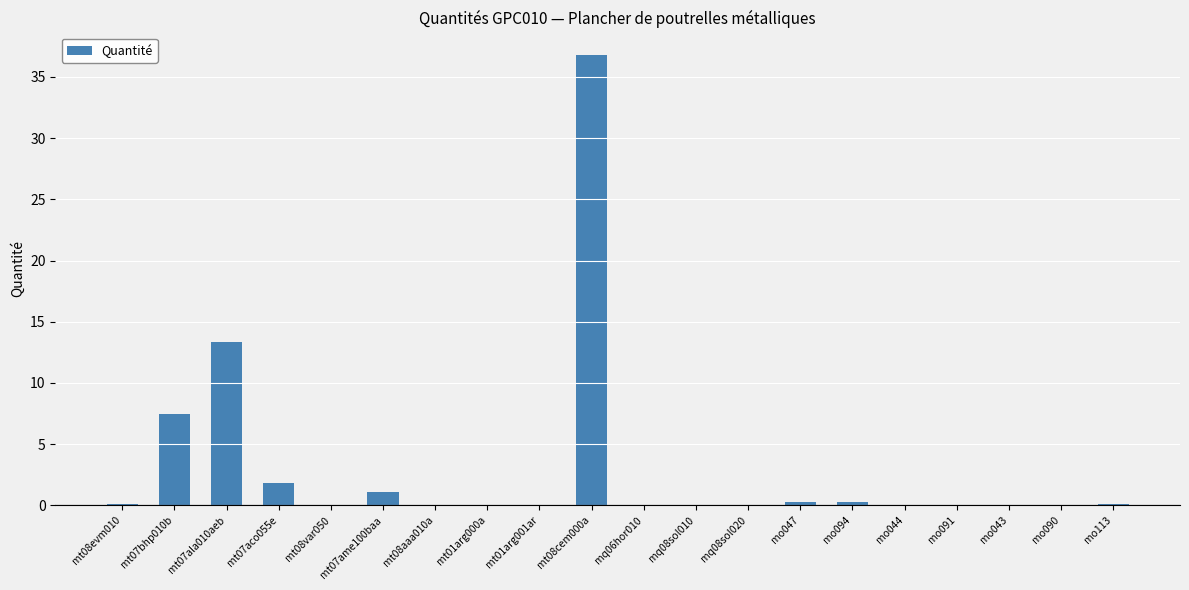

True or false: the data shows 0.0 at mq06hor010.

True